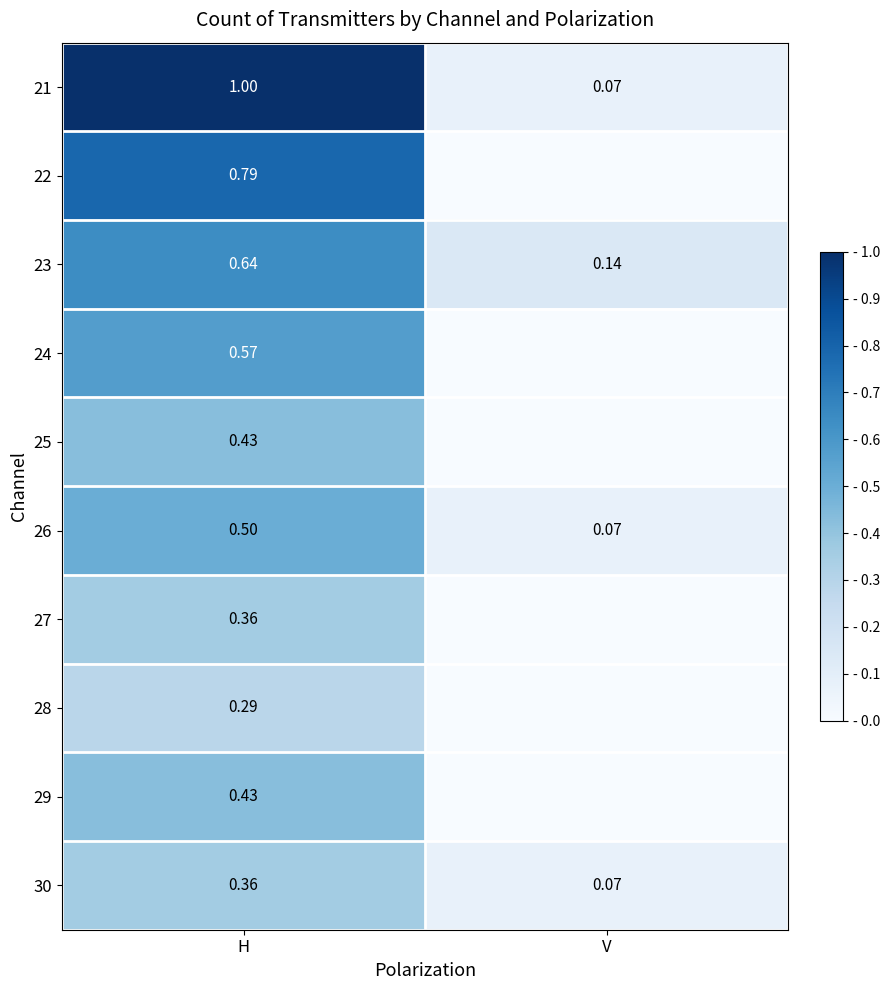

What is the difference between the maximum and minimum values in the 29 series?

0.4